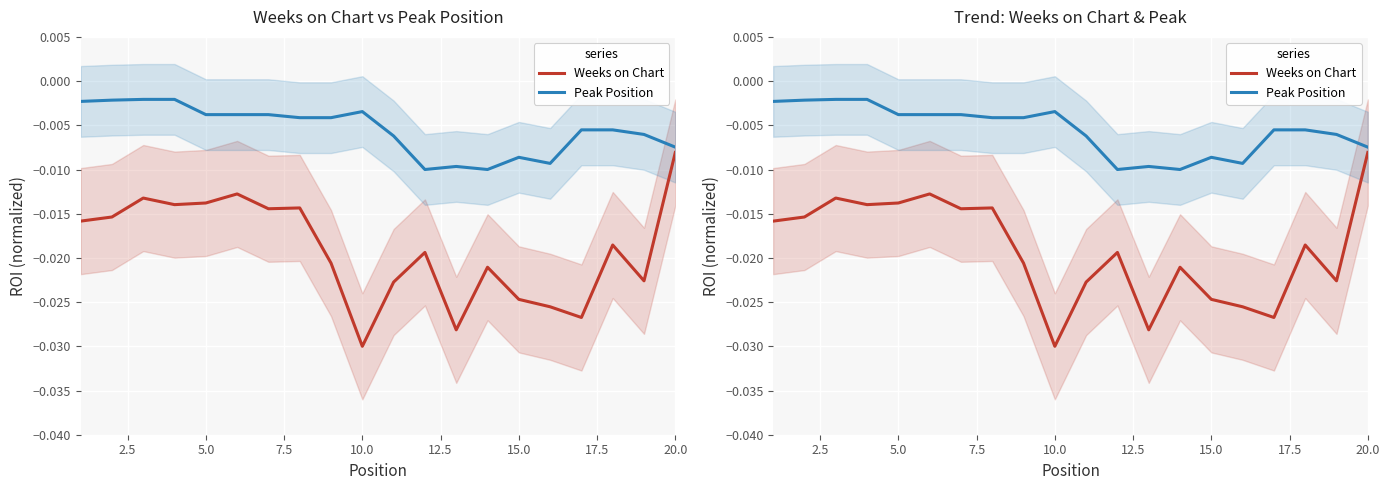

List the series in order of their overall mean, lowest first.

Weeks on Chart, Peak Position